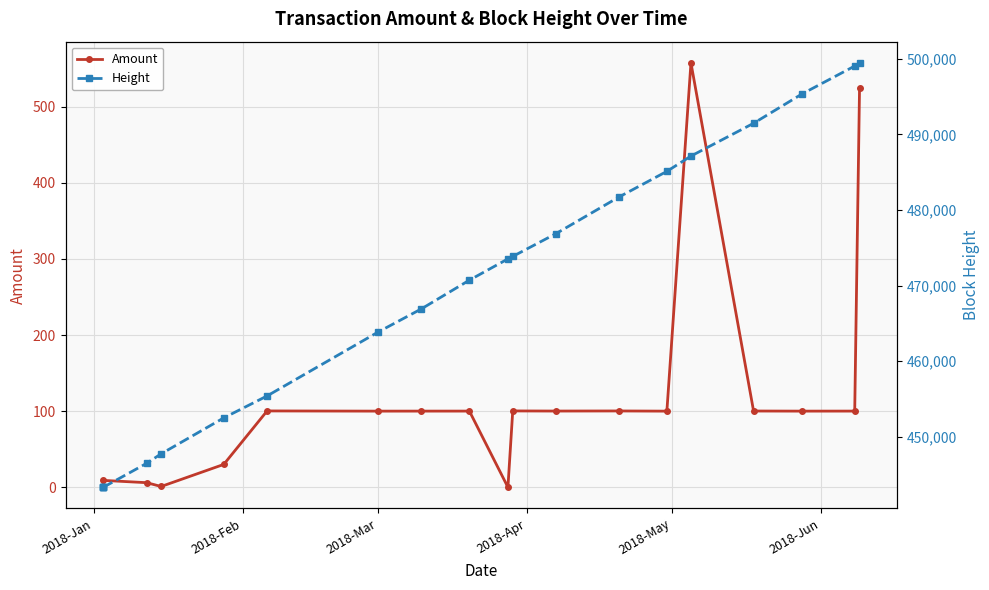

True or false: Amount has a value of 0.0 at 2018-Jan.

True